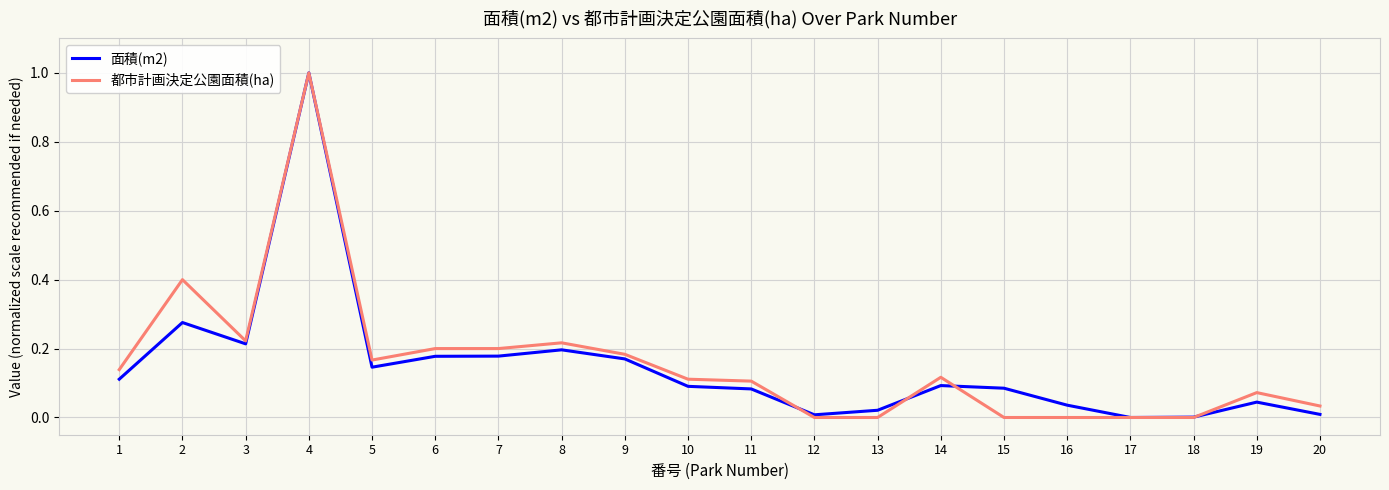

At which category does the chart reach its peak across all series?

4